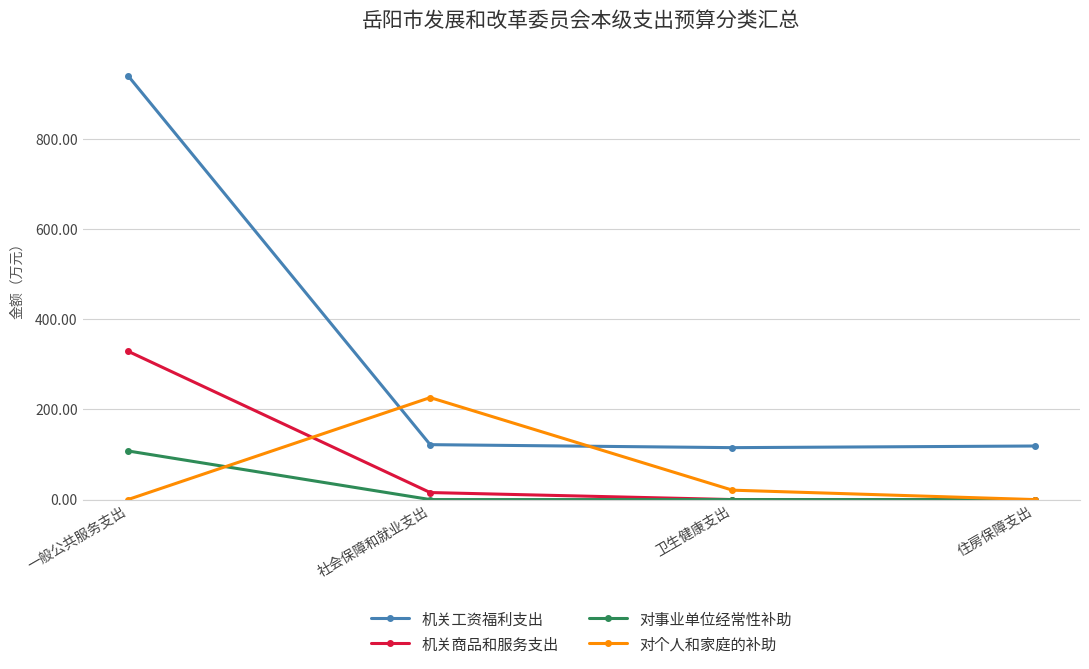

What is the difference between the highest and lowest values at 住房保障支出?

118.9